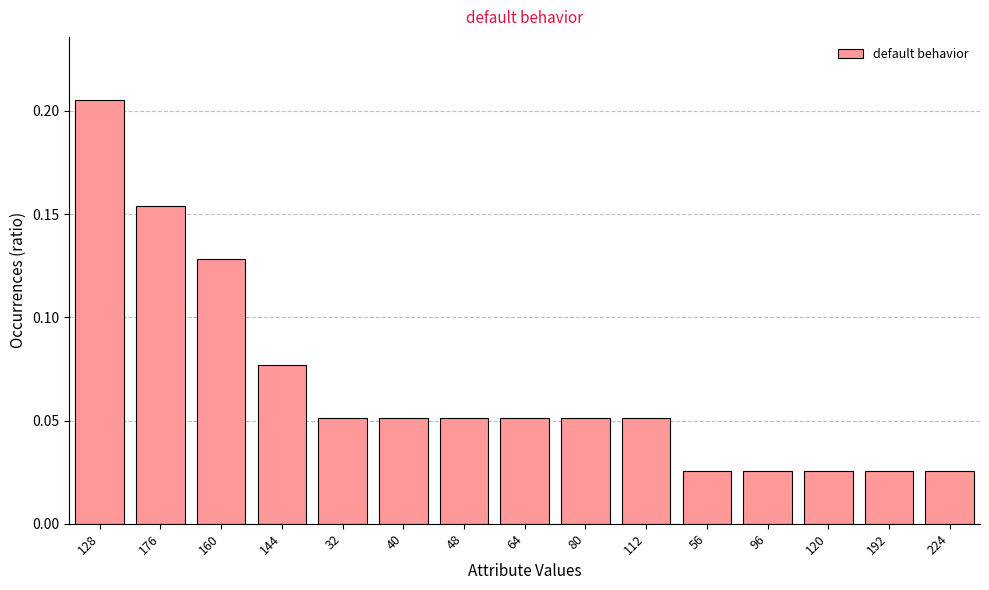

Is it true that the value at 40 is 0.0?

False